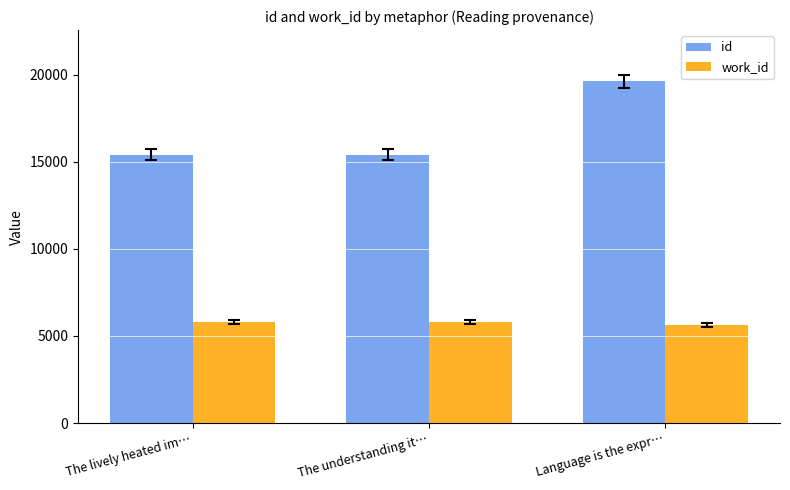

What is the smallest value displayed?

5642